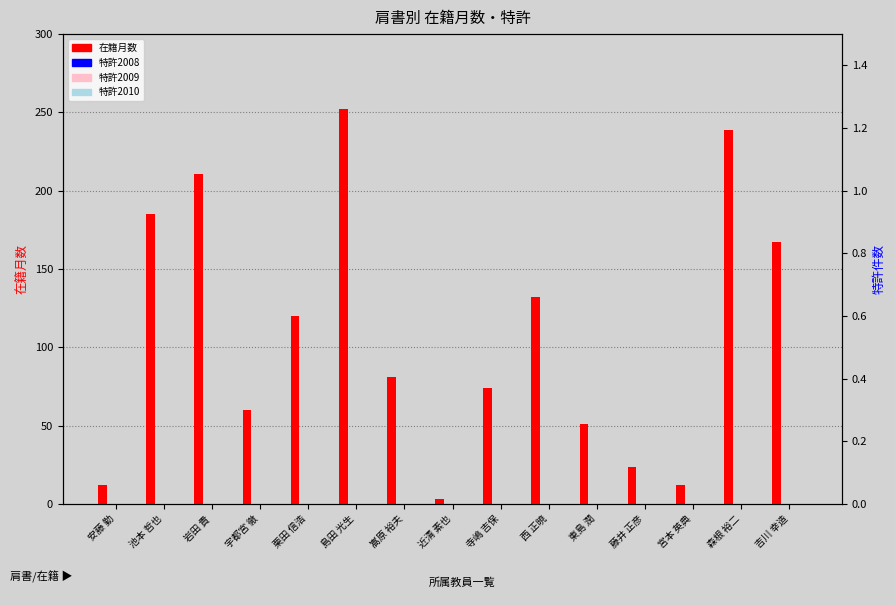

Rank the series by their maximum value, from lowest to highest.

特許2008, 特許2009, 特許2010, 在籍月数